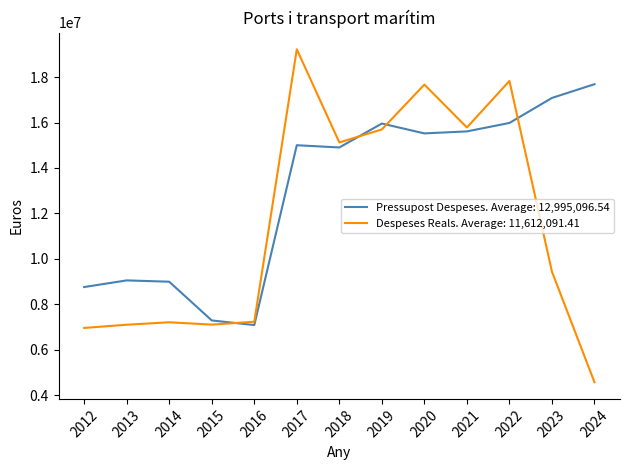

How many lines are shown in the chart?

2